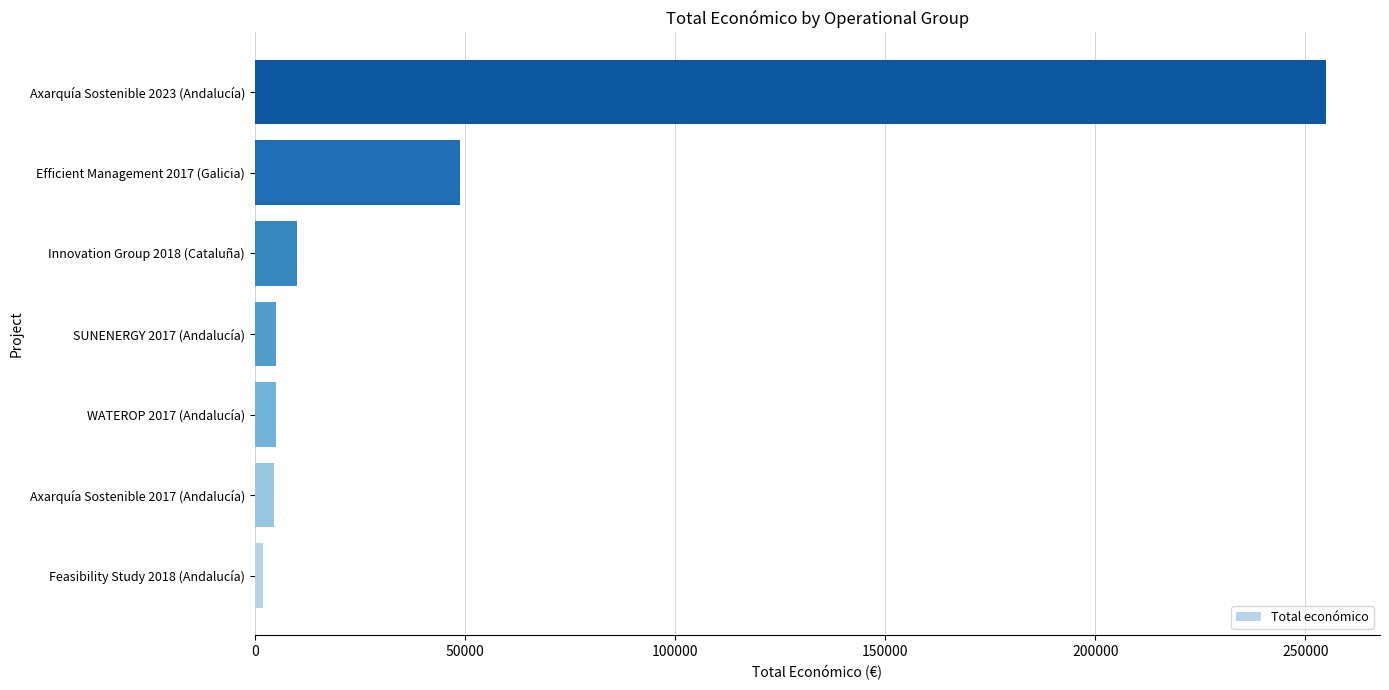

What is the change in value from Efficient Management 2017 (Galicia) to Axarquía Sostenible 2023 (Andalucía)?

+206097